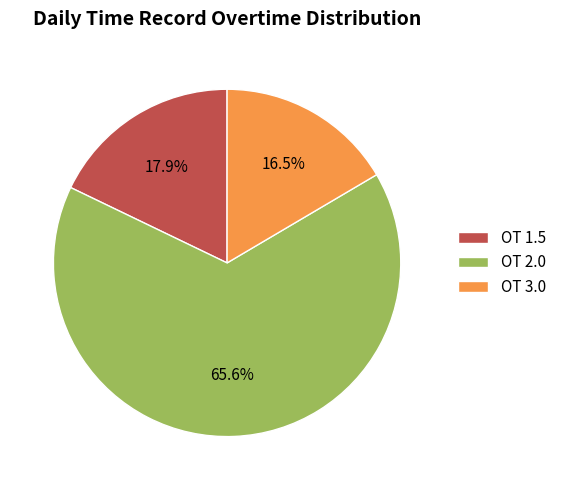

How many slices are in this pie chart?

3